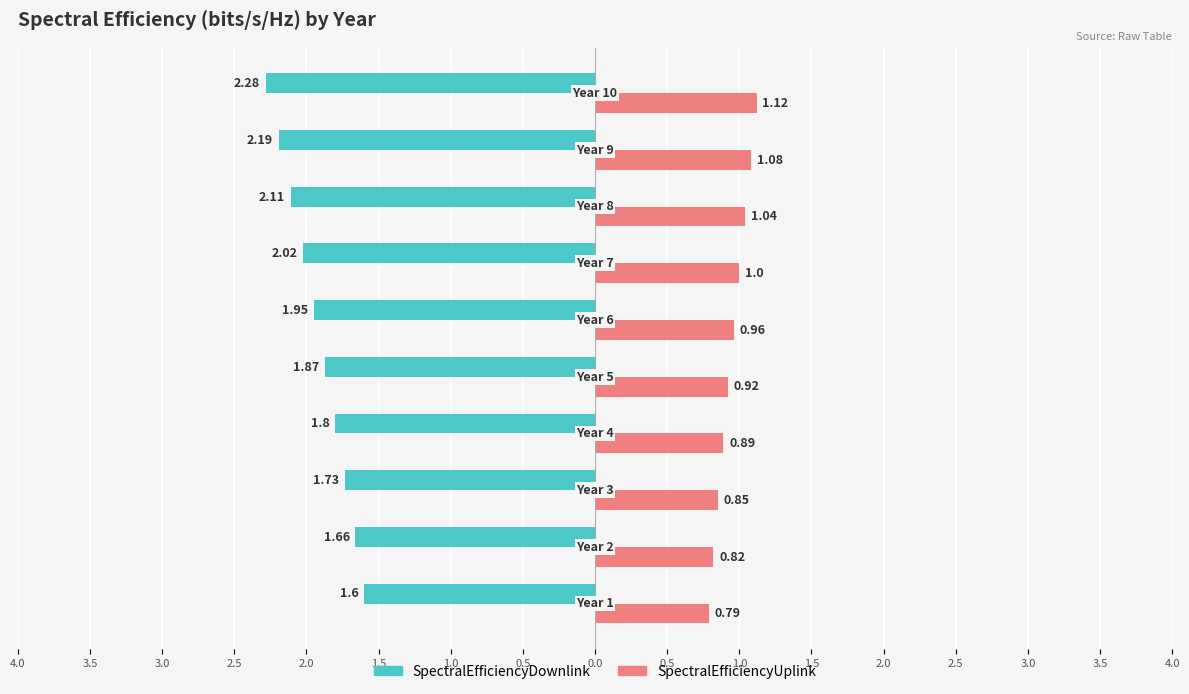

What are all the series names shown in the legend?

SpectralEfficiencyDownlink, SpectralEfficiencyUplink